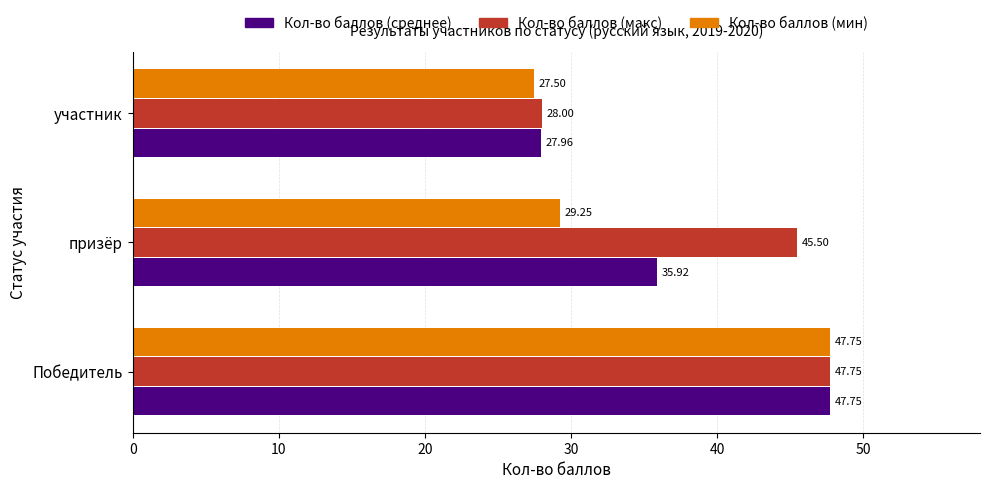

Rank the categories by Кол-во баллов (мин) value from lowest to highest.

участник, призёр, Победитель